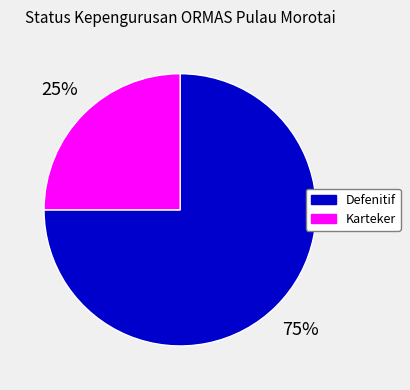

What percentage is the Karteker slice, to the nearest percent?

25%